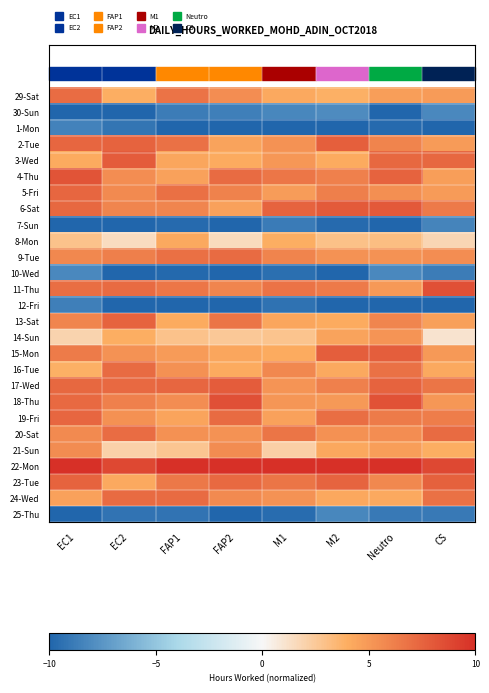

At how many categories does at least one series exceed 3?

8